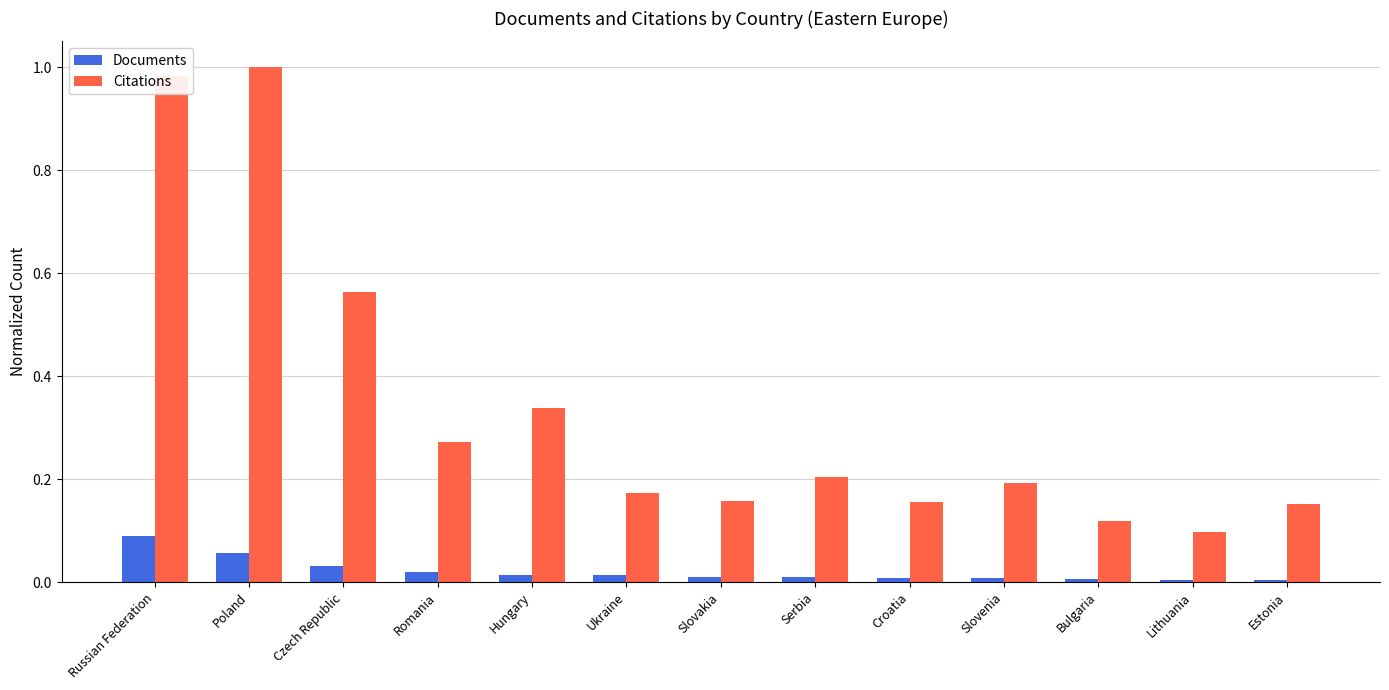

What position from the right is Hungary?

9